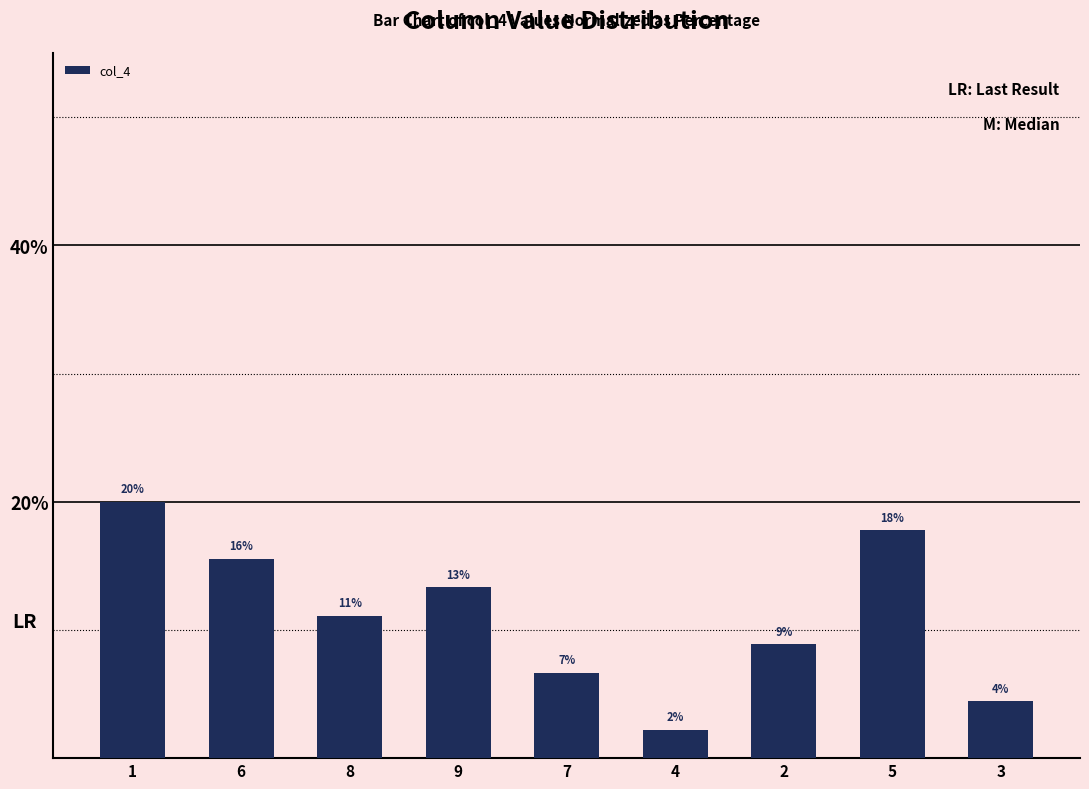

At which category does the chart reach its peak across all series?

1